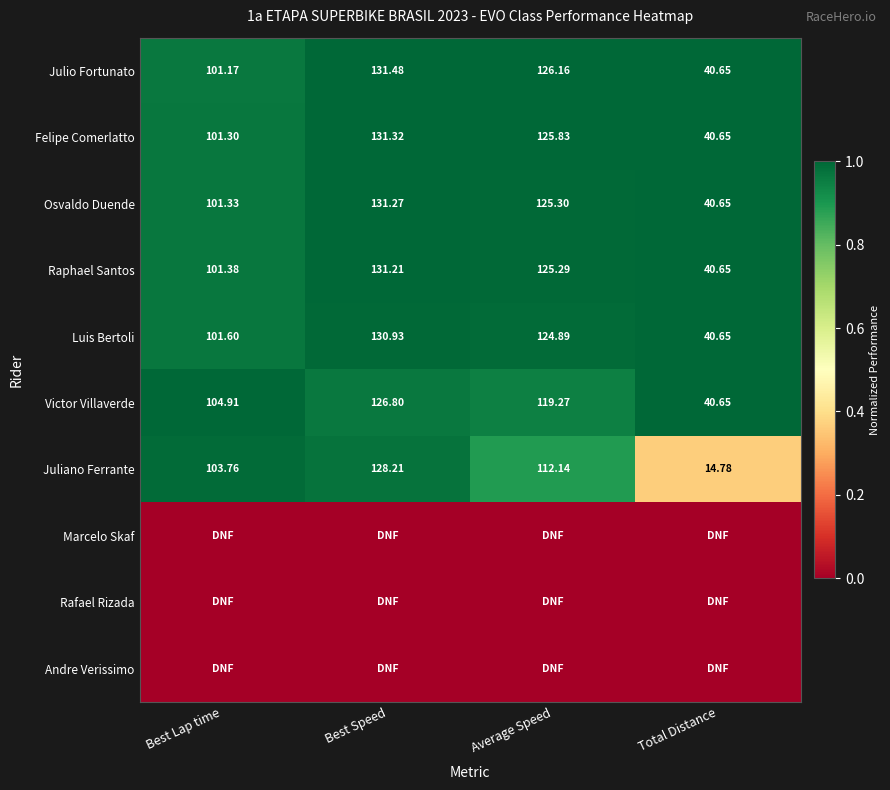

Where does the Felipe Comerlatto series first go above 125?

Best Speed